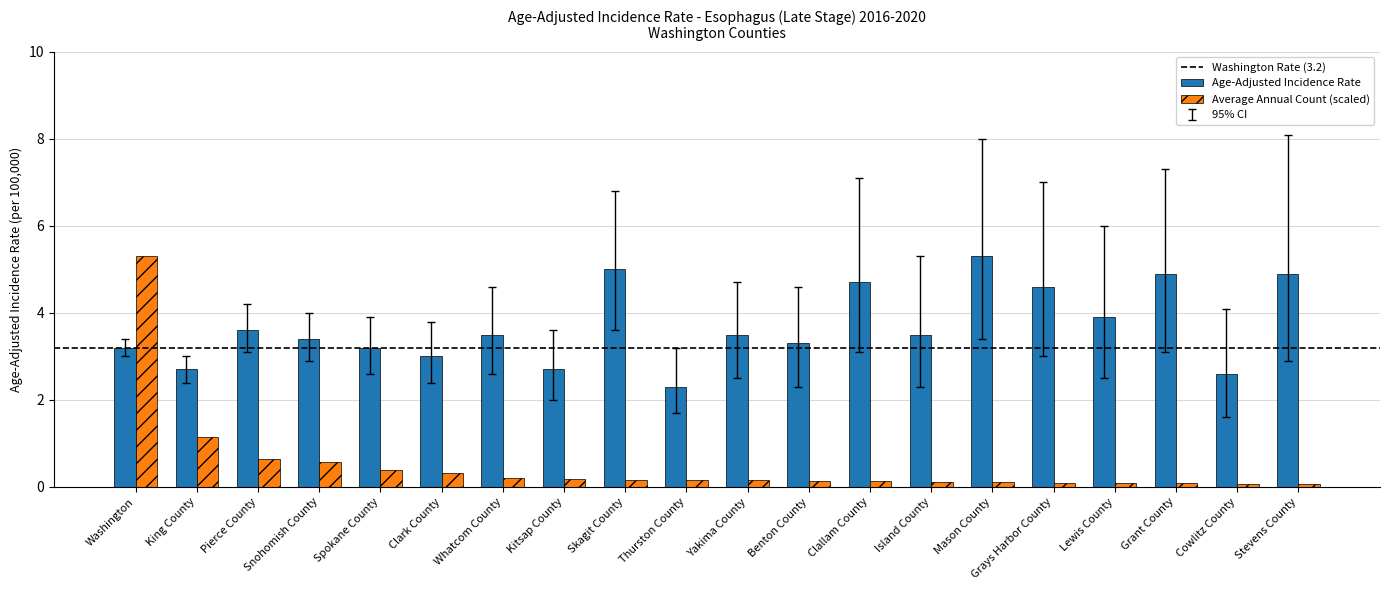

What is the difference between the maximum and second lowest values in the Age-Adjusted Incidence Rate series?

2.7